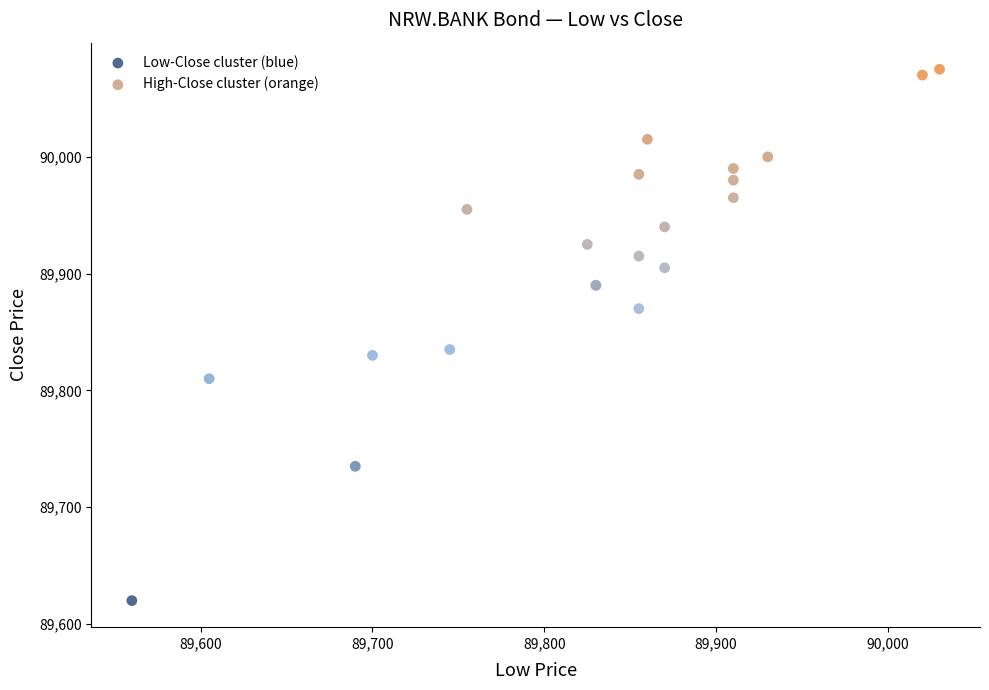

Which series contains the highest Y value?

High-Close cluster (orange)